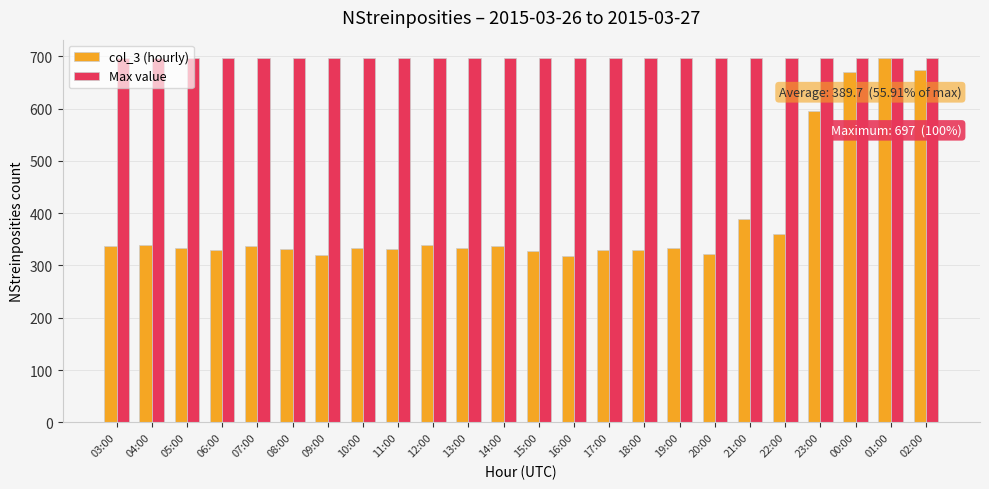

What is the maximum value for Max value?

697